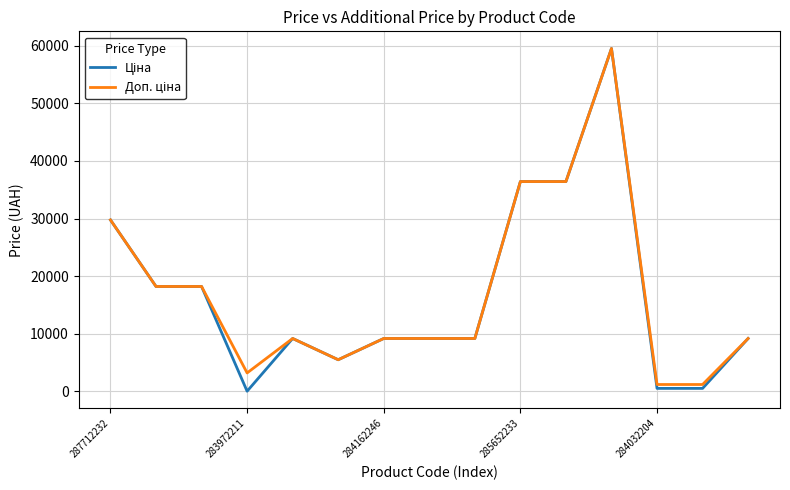

At how many categories does at least one series exceed 19349?

4